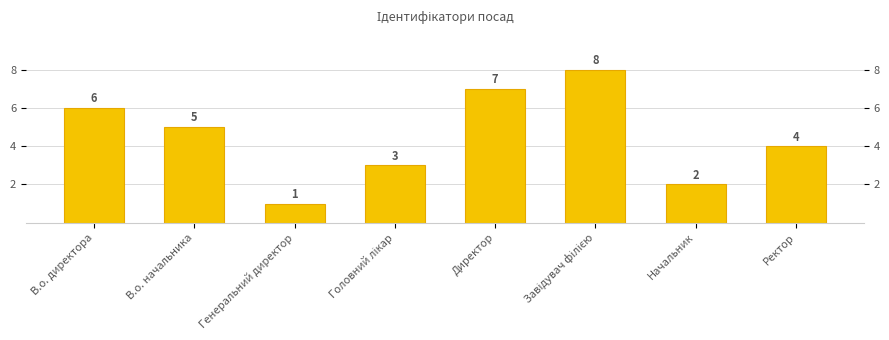

Between Ректор and Генеральний директор, which is larger?

Ректор